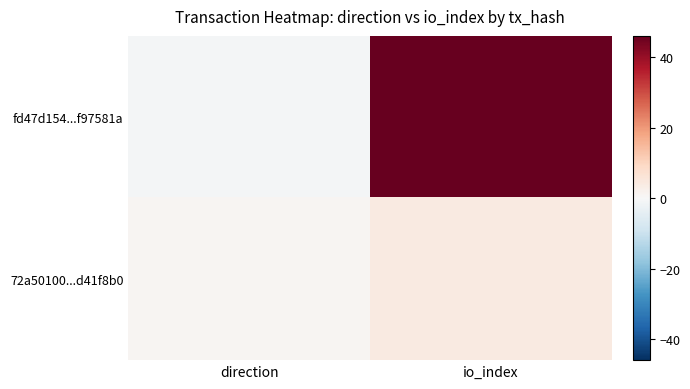

Count the number of data series in this chart.

2